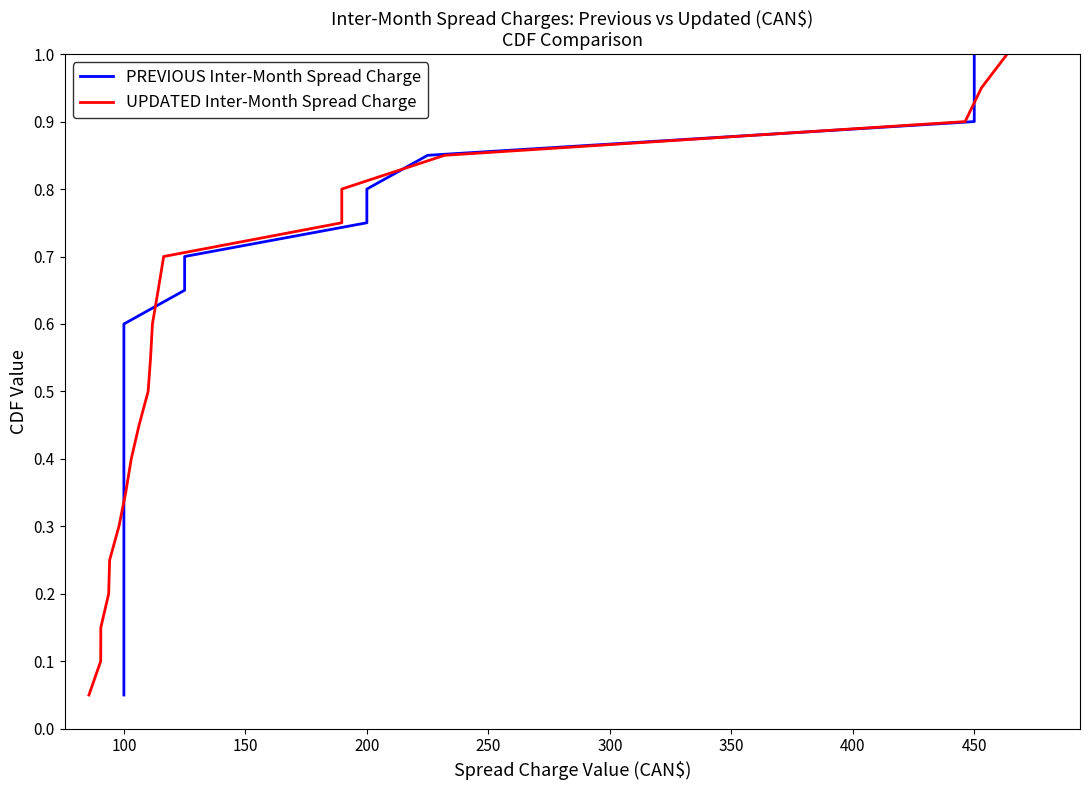

What is the maximum value for UPDATED Inter-Month Spread Charge?

1.0